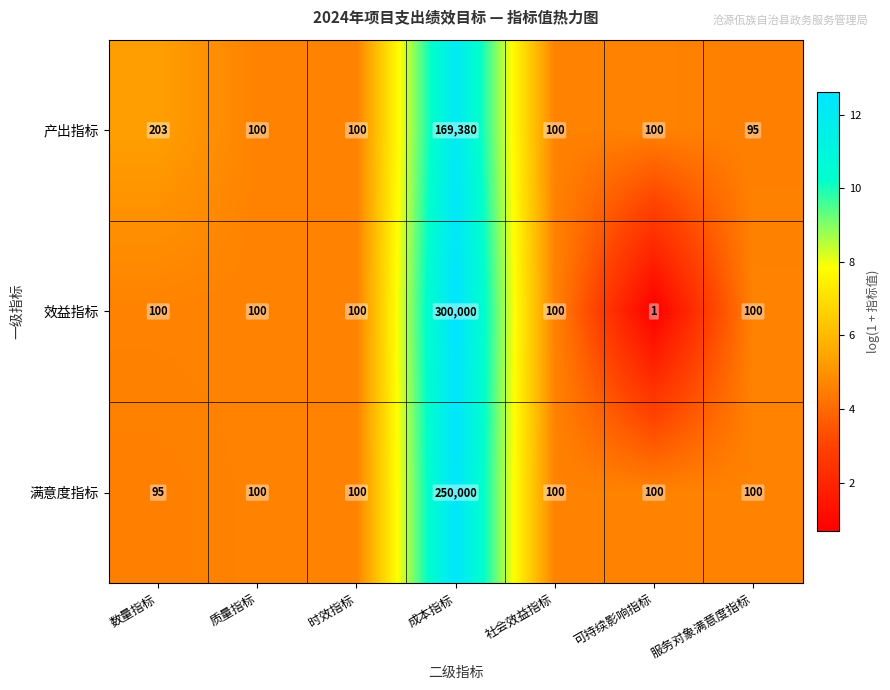

The value of 产出指标 at 成本指标 is 169380. True or false?

True